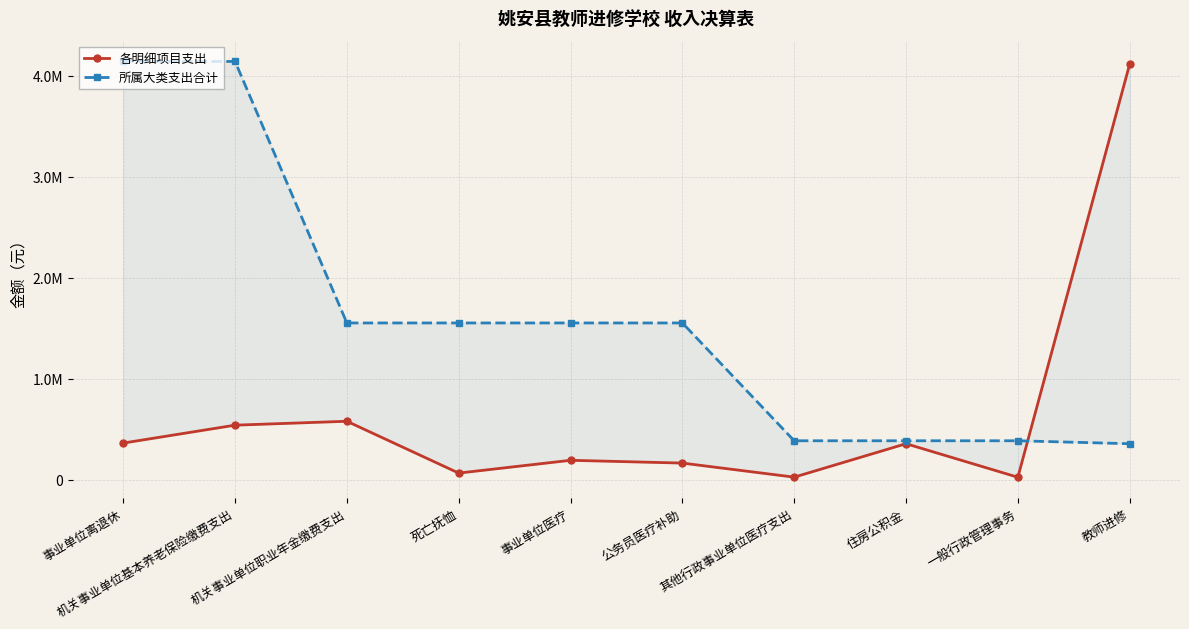

What is the label of the 10th point from the right?

事业单位离退休